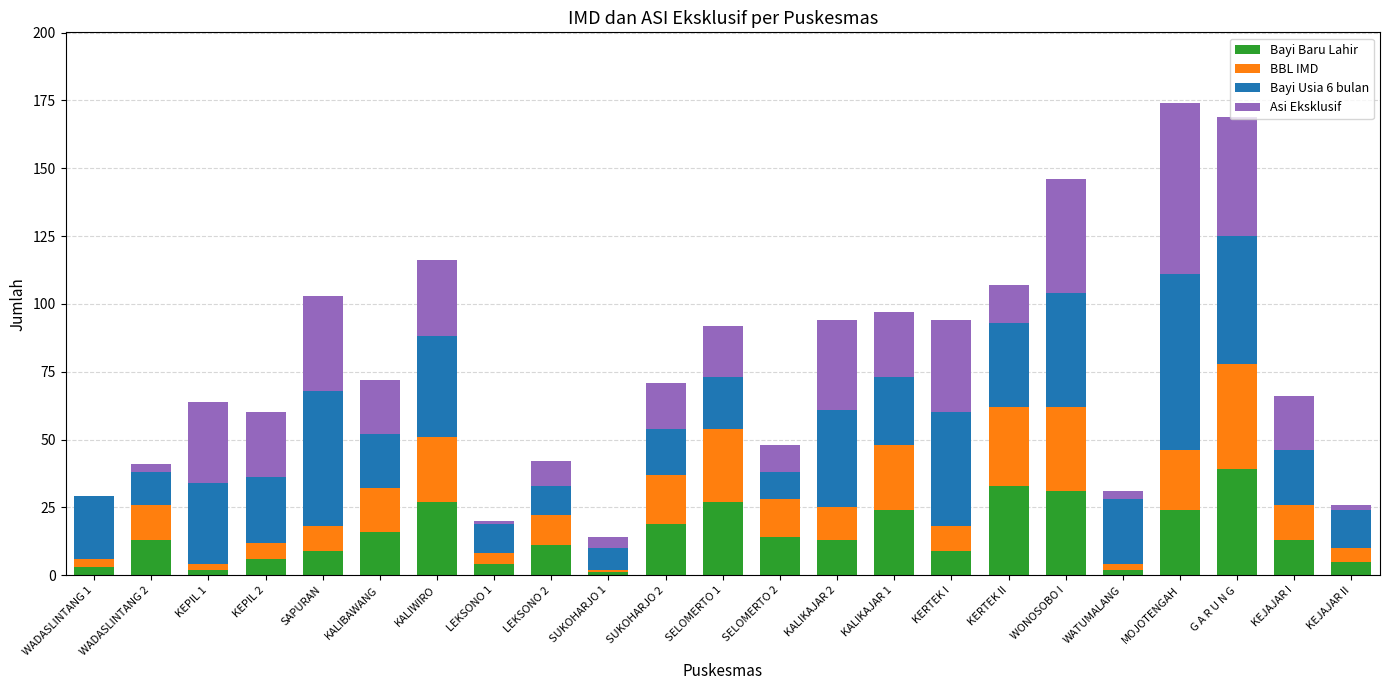

What is the total value across all series at WONOSOBO I?

146